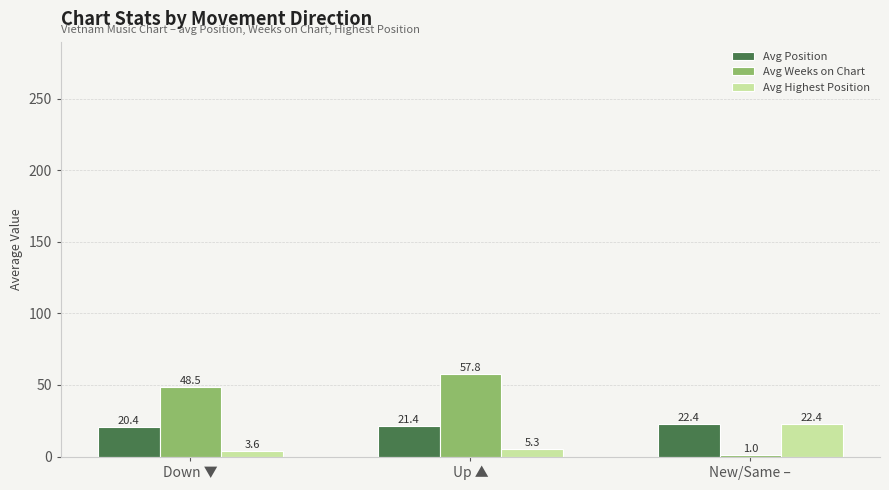

What is the difference between the maximum and minimum values in the Avg Highest Position series?

18.8